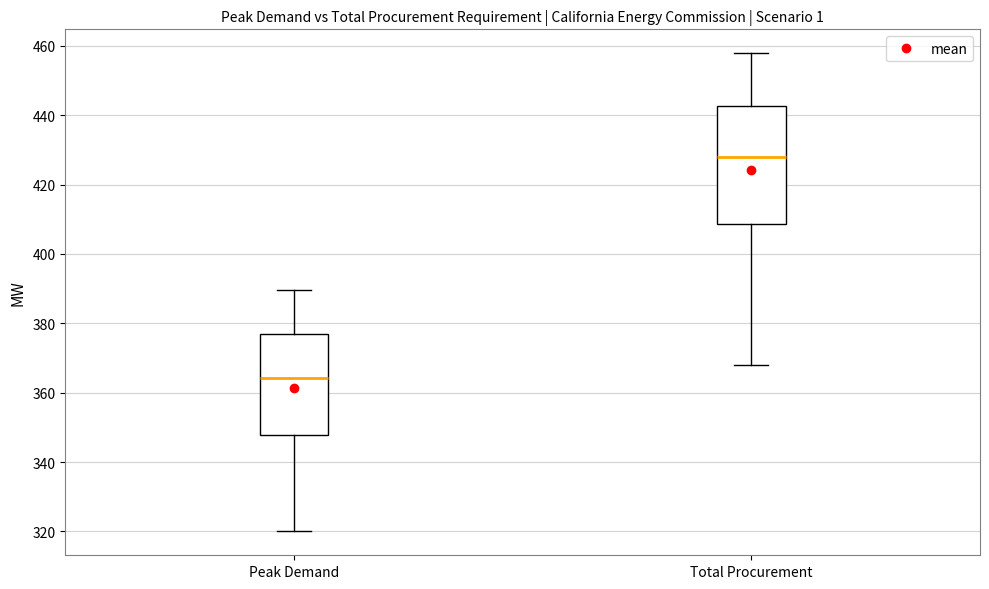

Reading left to right, read every box against the y-axis: the position of its median line, the range the box covers, and the ends of its whiskers. The values are not printed on the chart, so give them approximately, as read against the axis.

Peak Demand: median 364, box 348 to 376, whiskers 320 to 390
Total Procurement: median 428, box 408 to 442, whiskers 368 to 458